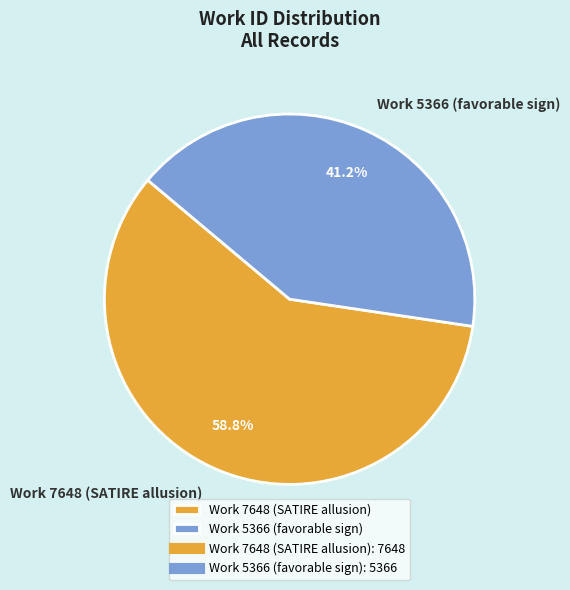

Count the number of slices in the pie.

2